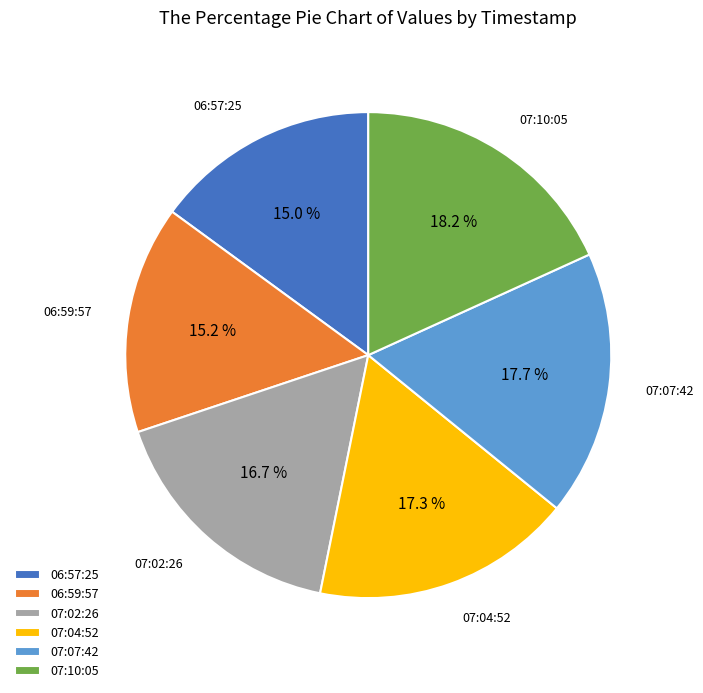

Does 06:57:25 account for over 50% of the chart?

No